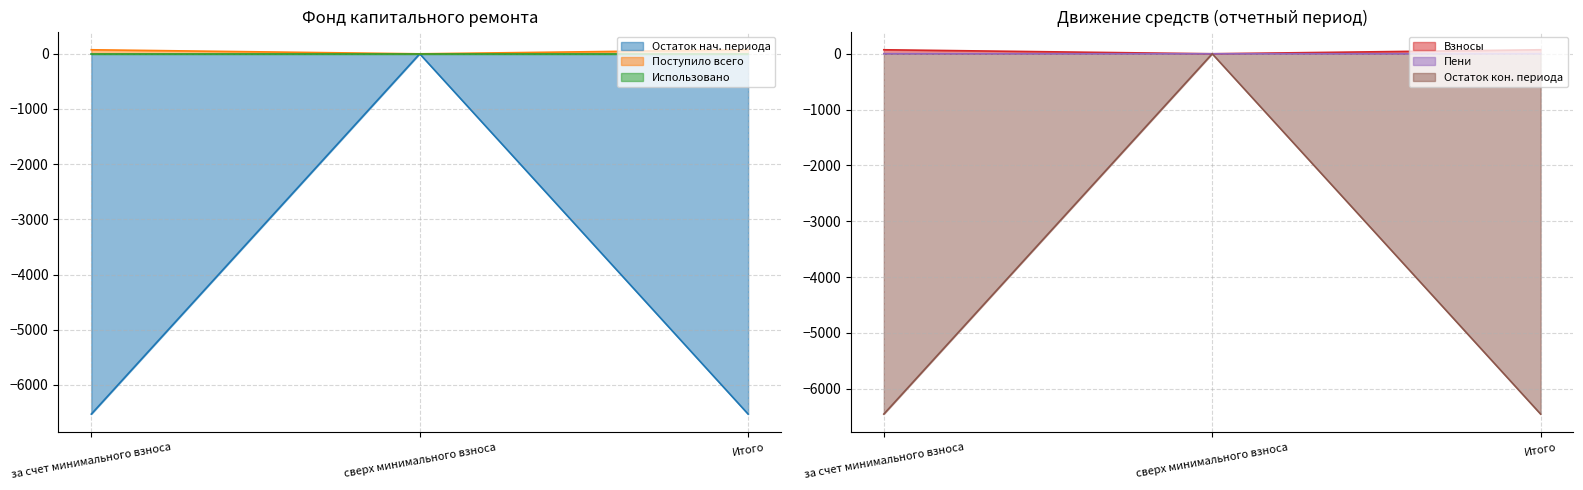

Which series has the largest range (max minus min)?

Остаток нач. периода